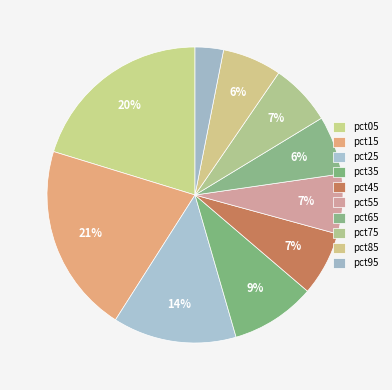

Which slice is the smallest?

pct95